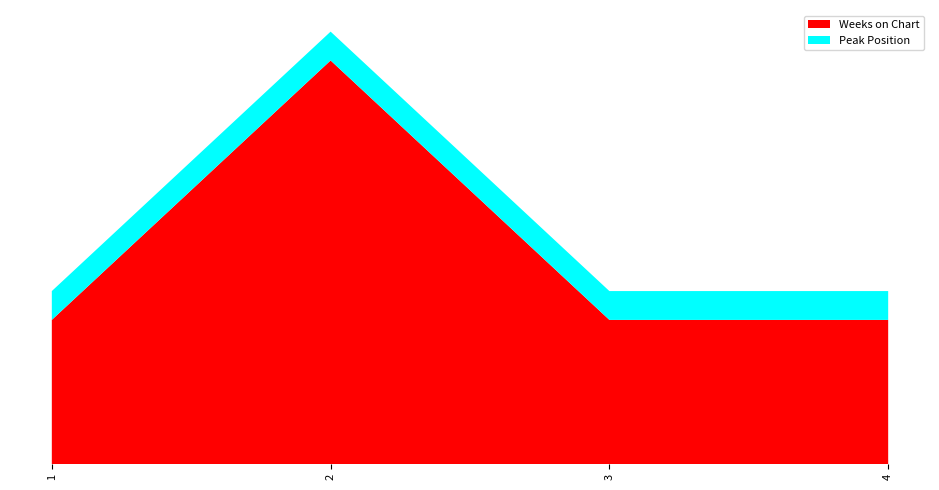

Reading left to right, transcribe all the data shown in this chart.

Weeks on Chart: 1=5	2=14	3=5	4=5
Peak Position: 1=1	2=1	3=1	4=1